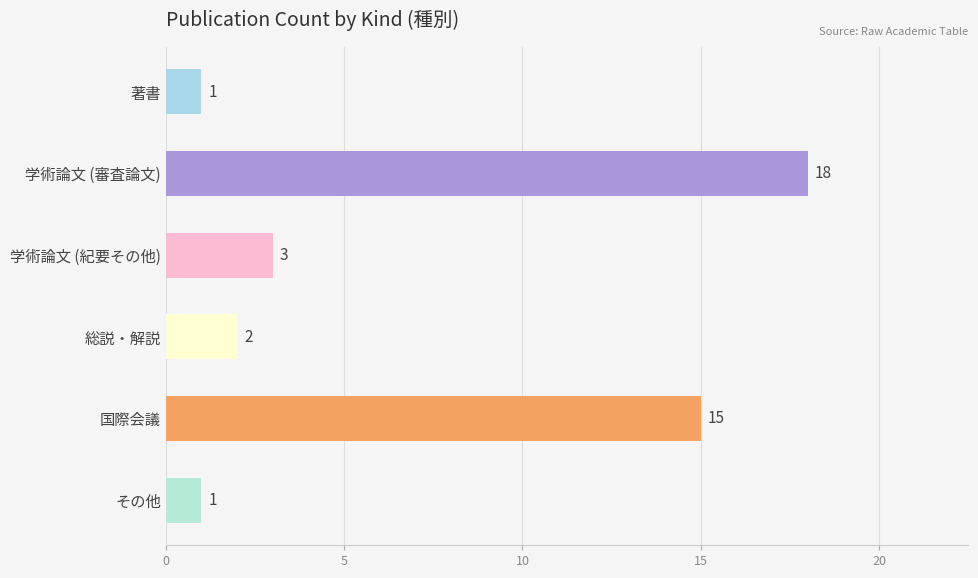

Rank the categories by value from lowest to highest.

著書, その他, 総説・解説, 学術論文 (紀要その他), 国際会議, 学術論文 (審査論文)